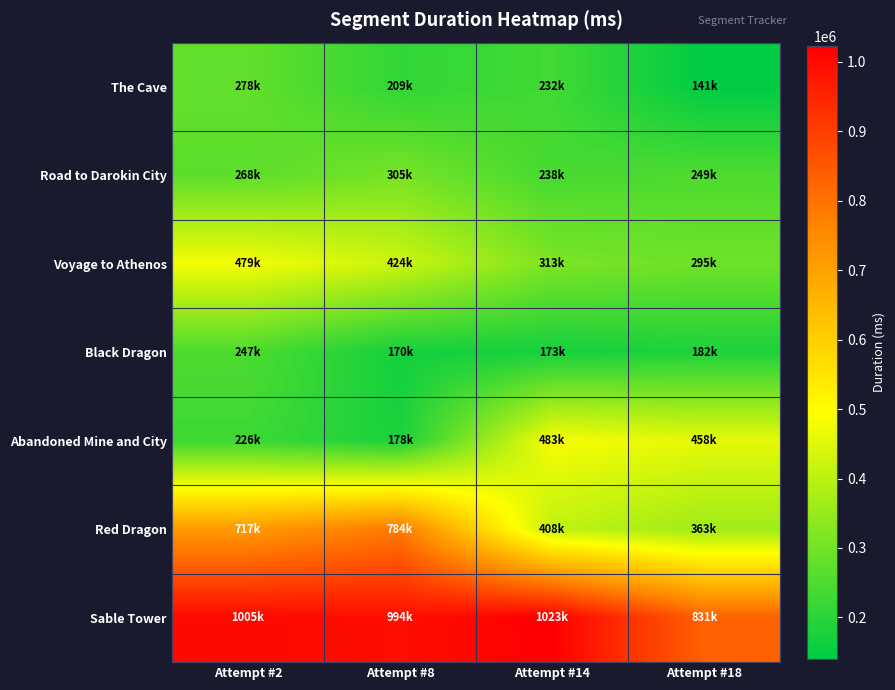

Rank the series at Attempt #2 from lowest to highest value.

Abandoned Mine and City, Black Dragon, Road to Darokin City, The Cave, Voyage to Athenos, Red Dragon, Sable Tower